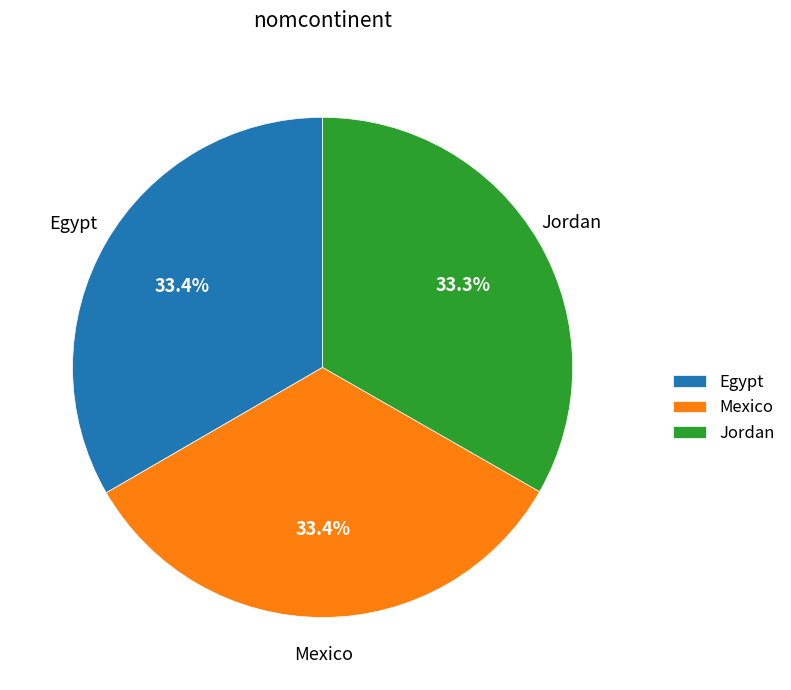

Count the number of slices in the pie.

3